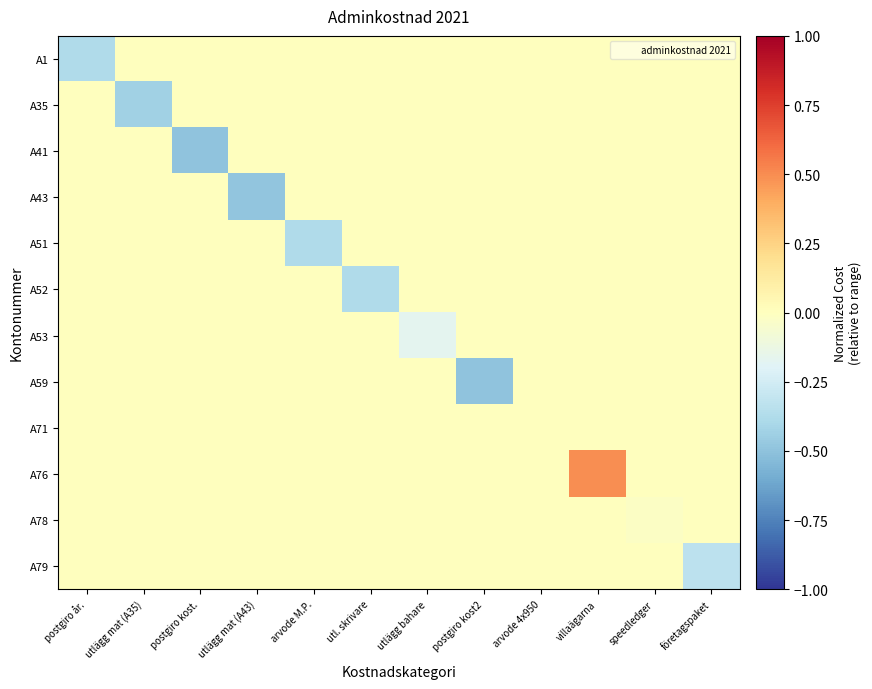

Which series changed the most between postgiro år. and speedledger?

A1